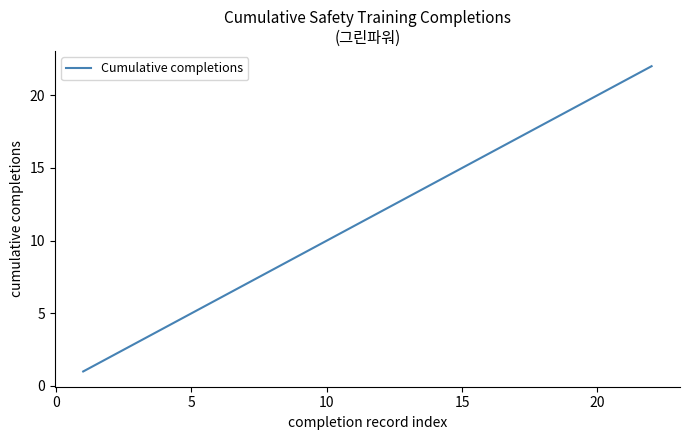

What is the greatest value displayed?

22